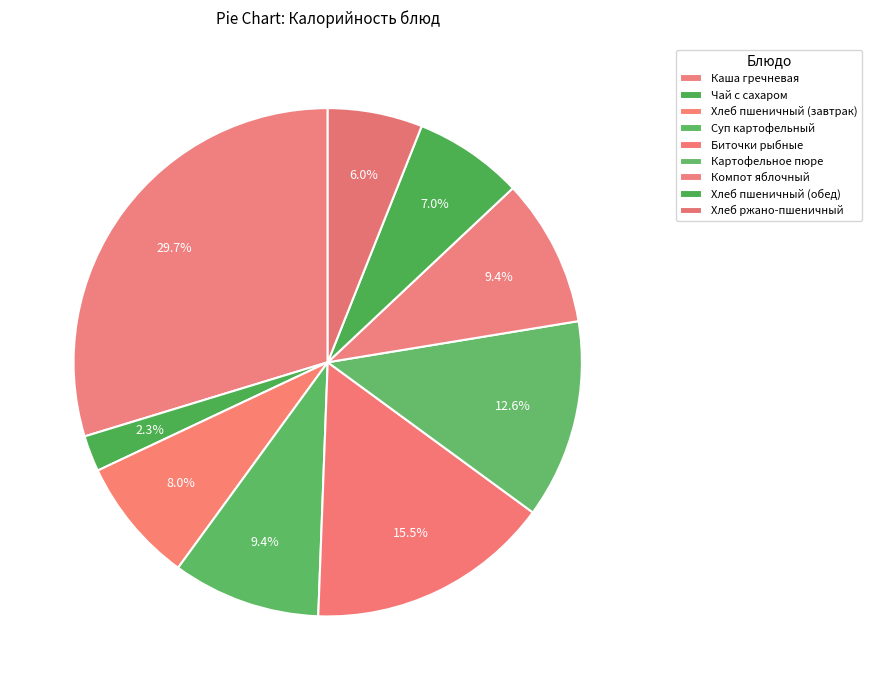

How many segments does this pie chart have?

9